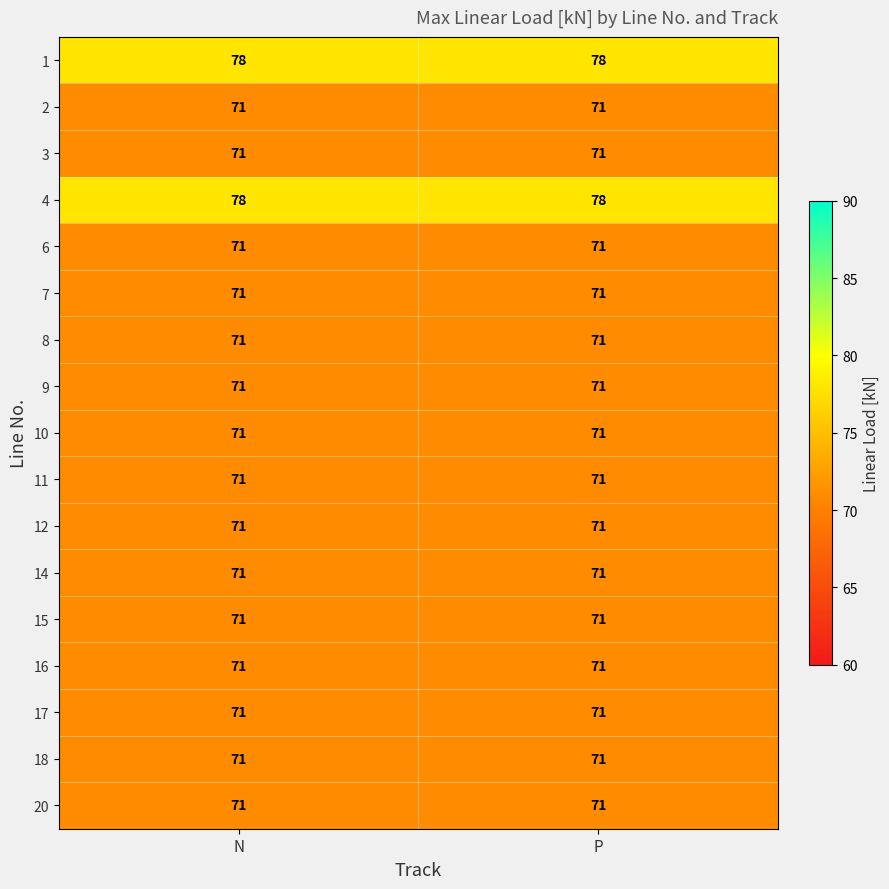

Is it true that 10 equals 71 at P?

True